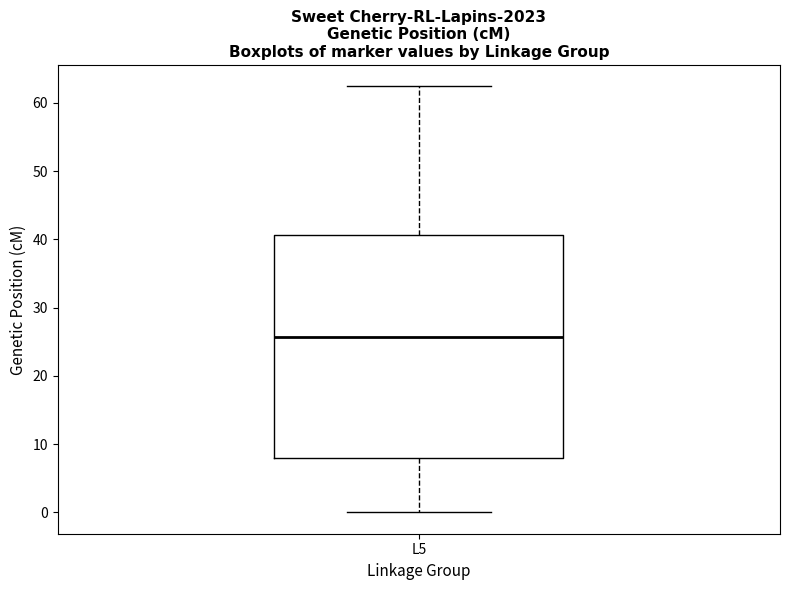

Transcribe this box plot: give where the median line is, the range the box spans, and where the two whiskers end, as read against the y-axis. The values are not printed on the chart, so give them approximately, as read against the axis.

median 26, box 8 to 41, whiskers 0 to 62